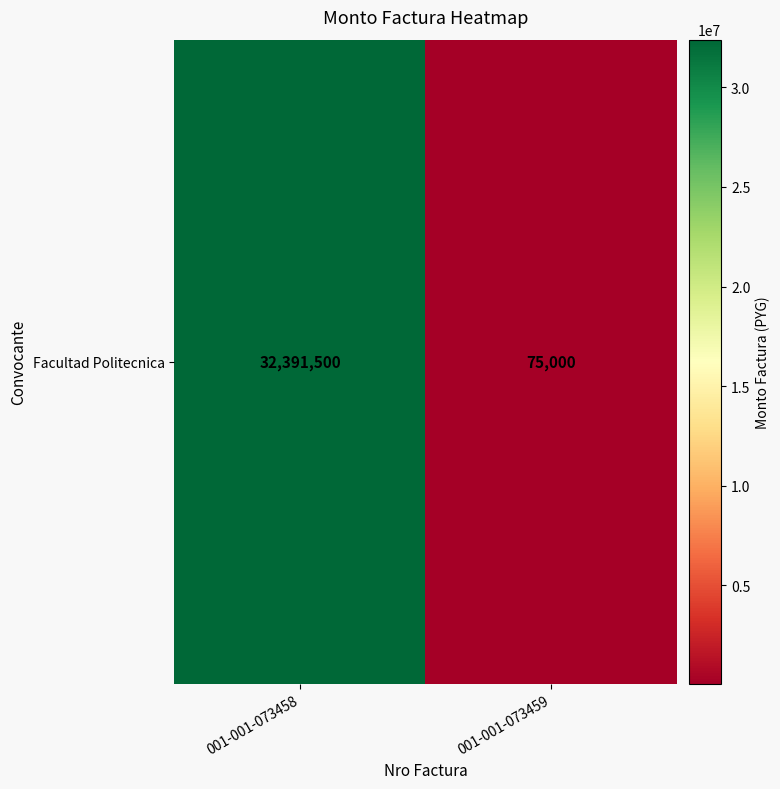

List the labels in order of value, smallest first.

001-001-073459, 001-001-073458